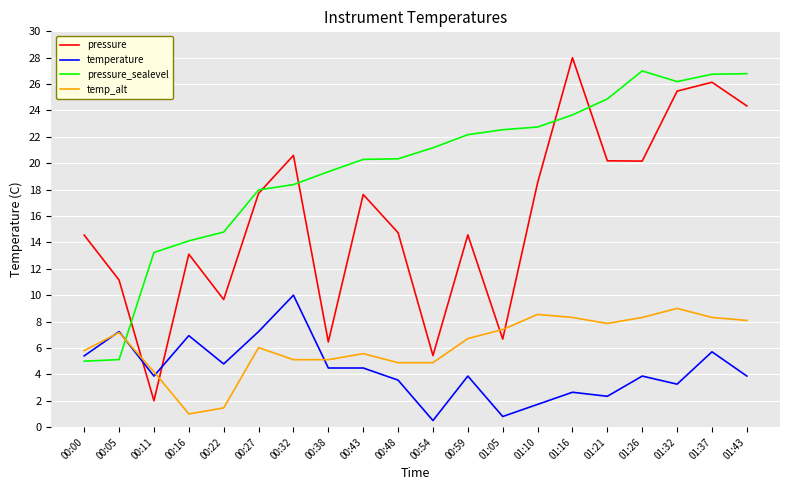

Between 00:22 and 00:27, which series saw the biggest shift?

pressure